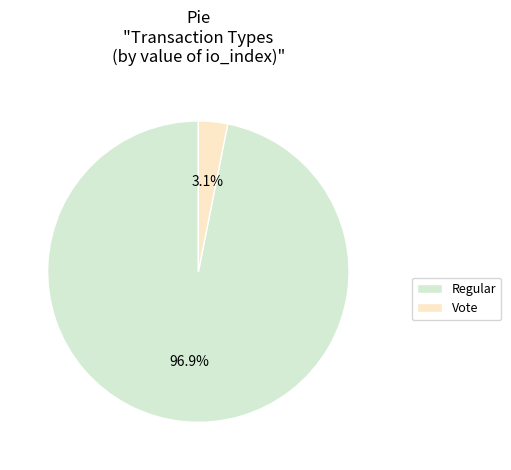

What percentage do Vote and Regular together represent?

100.0%